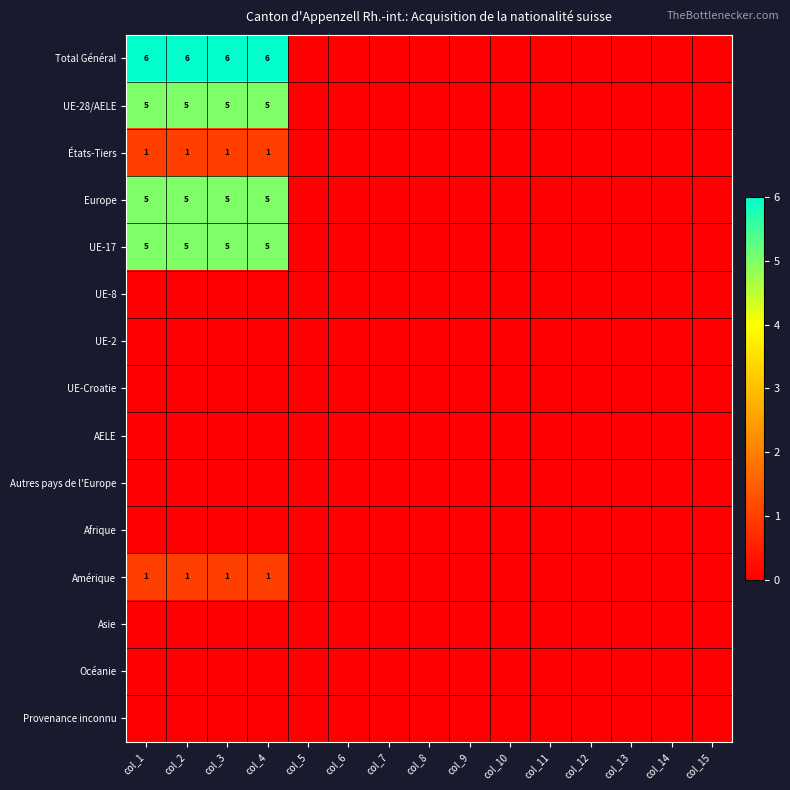

How many UE-28/AELE values are between 0 and 5?

15